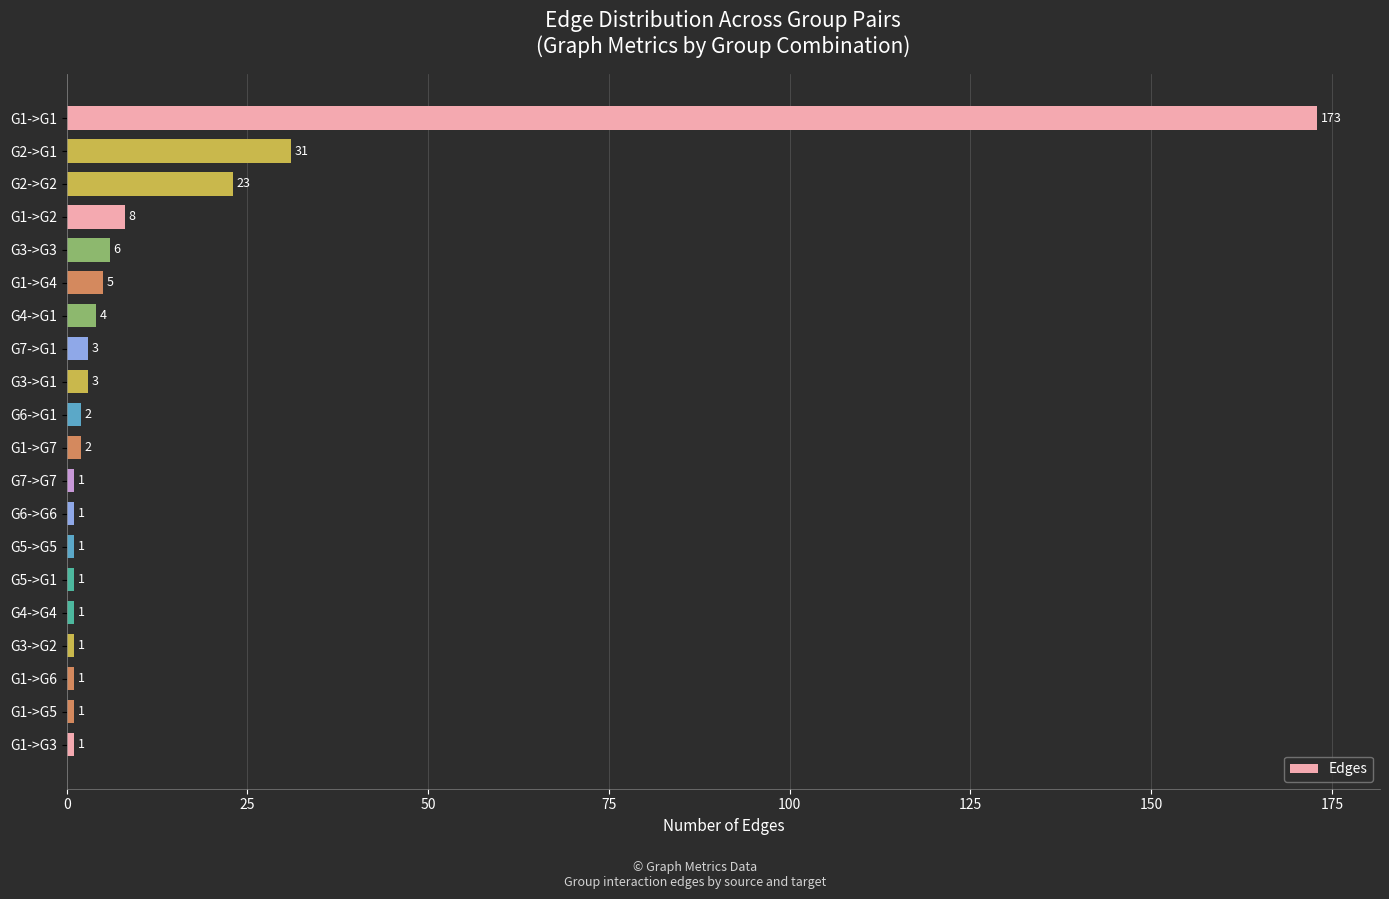

What is the maximum value shown in the chart?

173